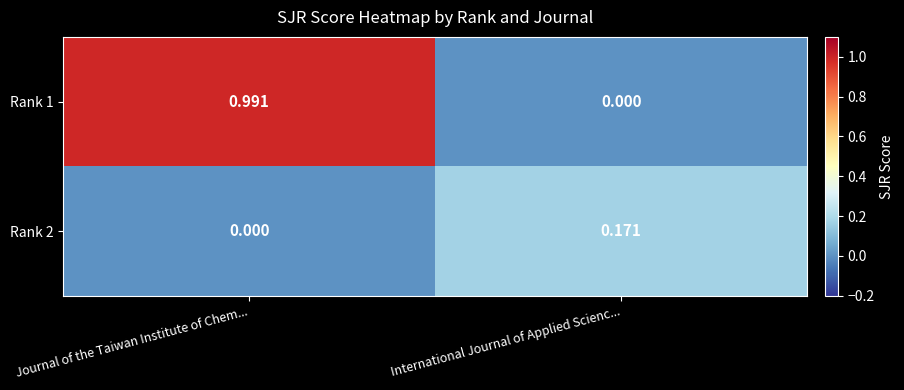

Rank the categories by Rank 1 value from highest to lowest.

Journal of the Taiwan Institute of Chem..., International Journal of Applied Scienc...